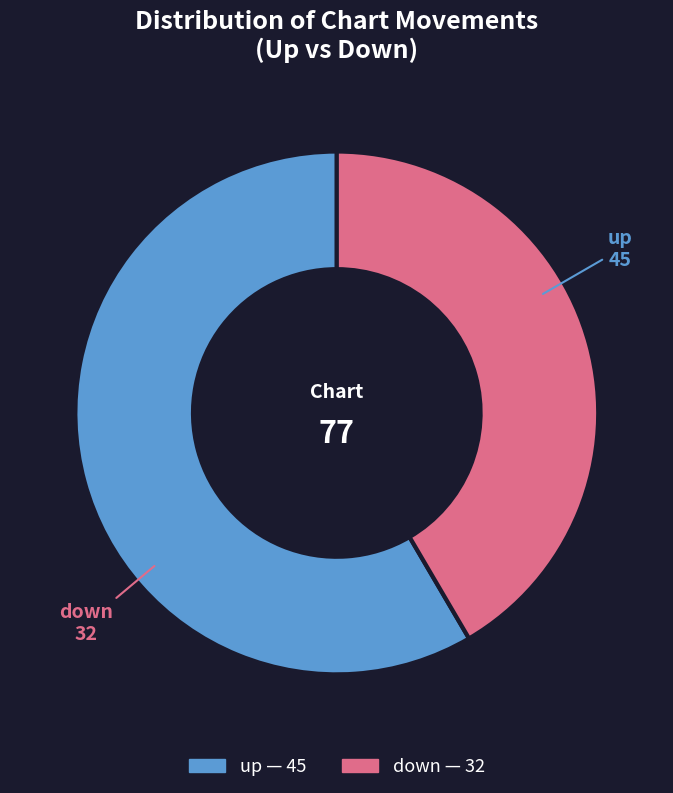

Combined, do up and down account for over 50%?

Yes